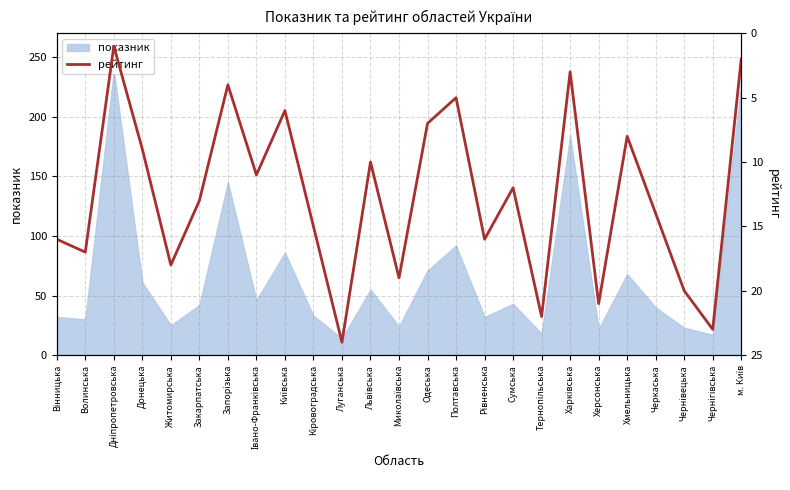

Does the chart have visible grid lines?

Yes